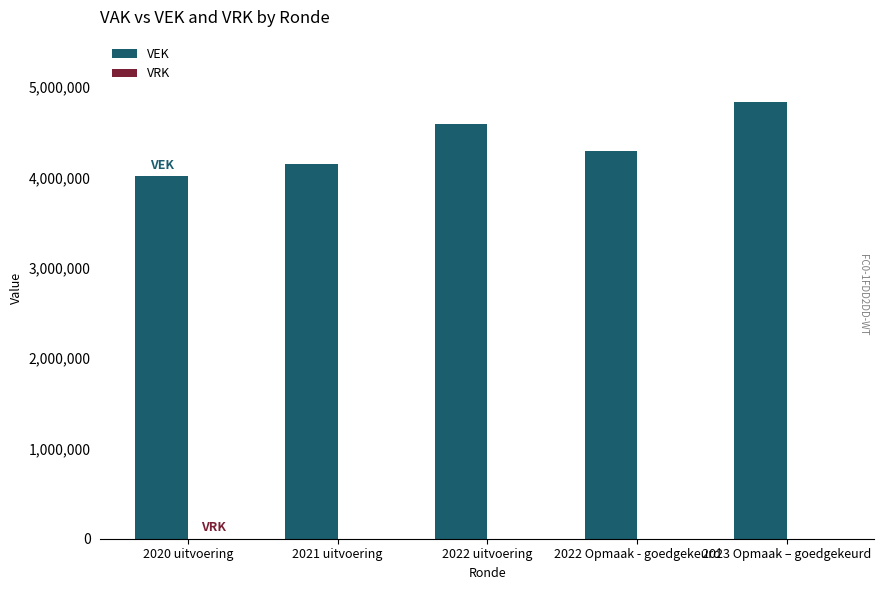

Is it true that the value at 2021 uitvoering is 4149593?

True